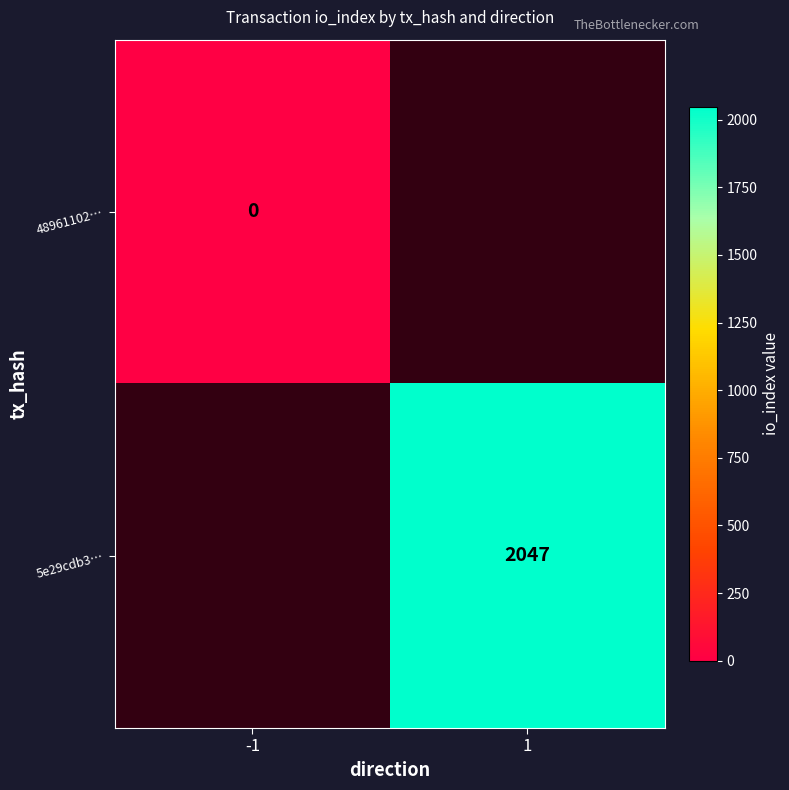

What is the greatest value displayed?

2047.0